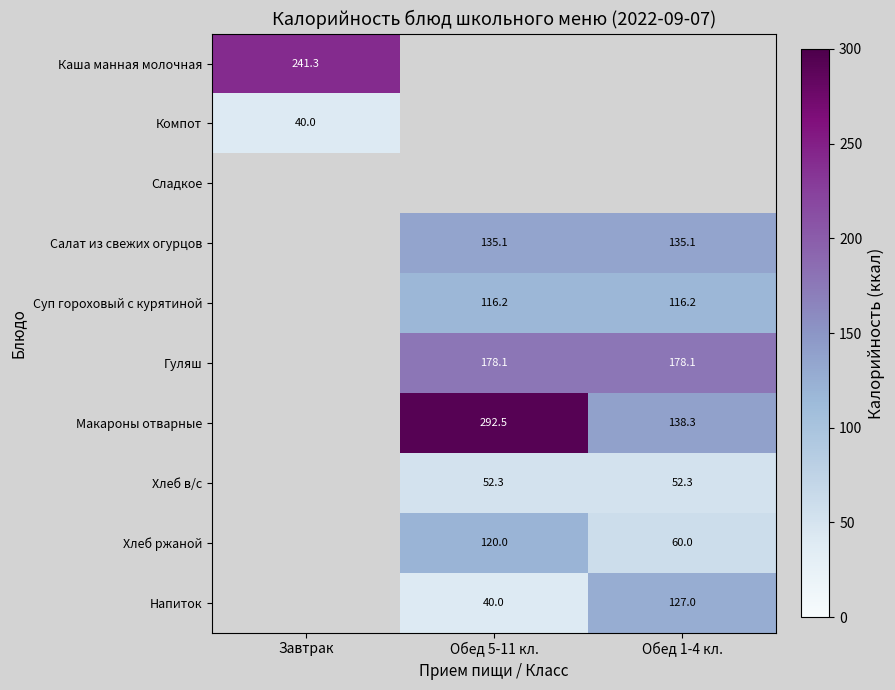

True or false: Суп гороховый с курятиной has a value of 182.2 at Обед 1-4 кл..

False